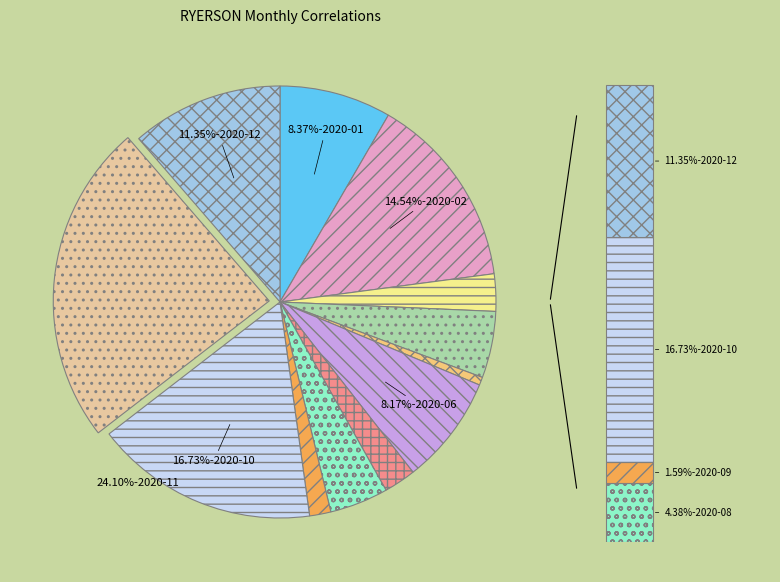

What is the ratio of the value at 2020-12 to the value at 2020-03?

4.1